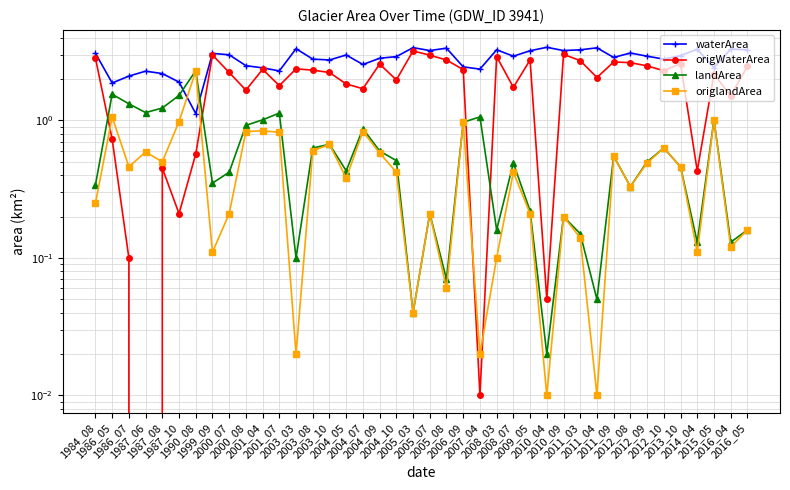

What is the total value across all series at 2000_08?

5.9